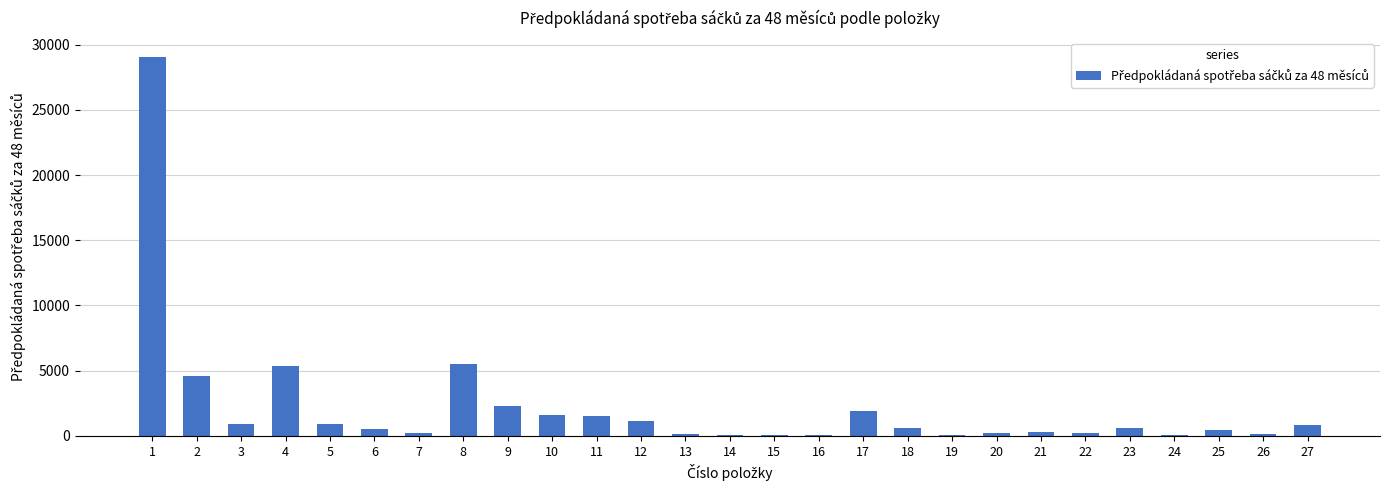

Is it true that the value at 8 is 2322?

False